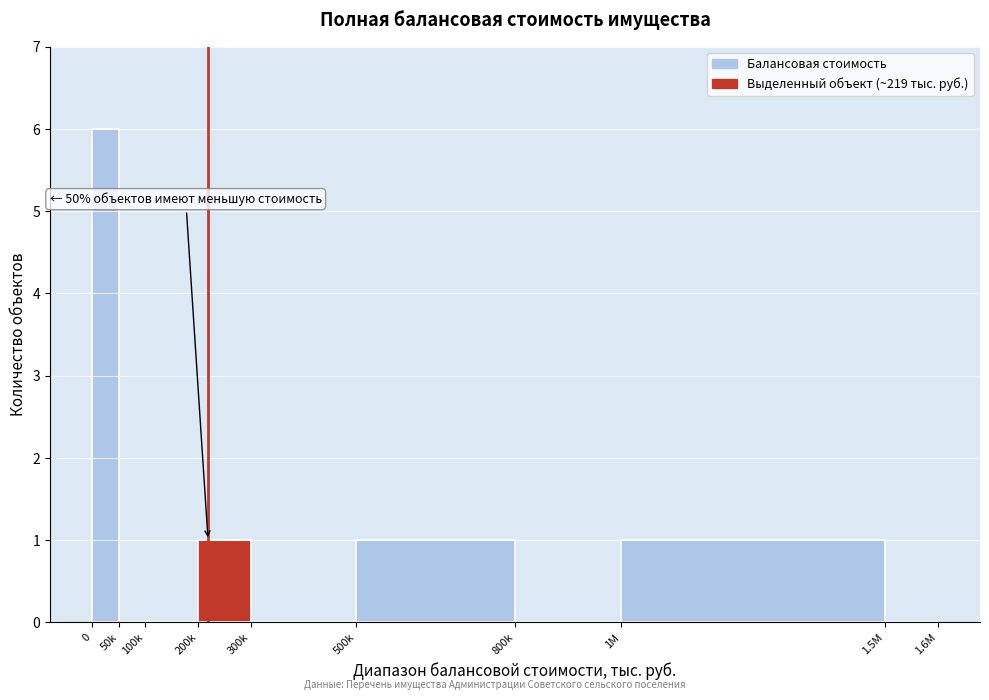

Reading right to left, extract all data points from this chart.

1.5M=0	1M=1	800k=0	500k=1	300k=0	200k=1	100k=0	50k=0	0=6